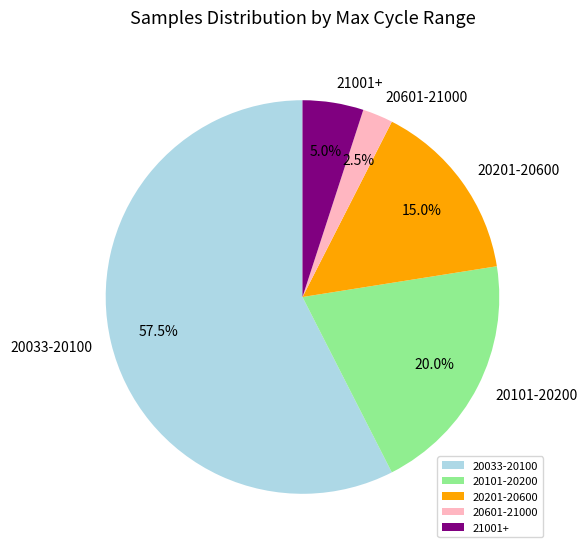

Is there any slice that represents more than half of the pie?

Yes